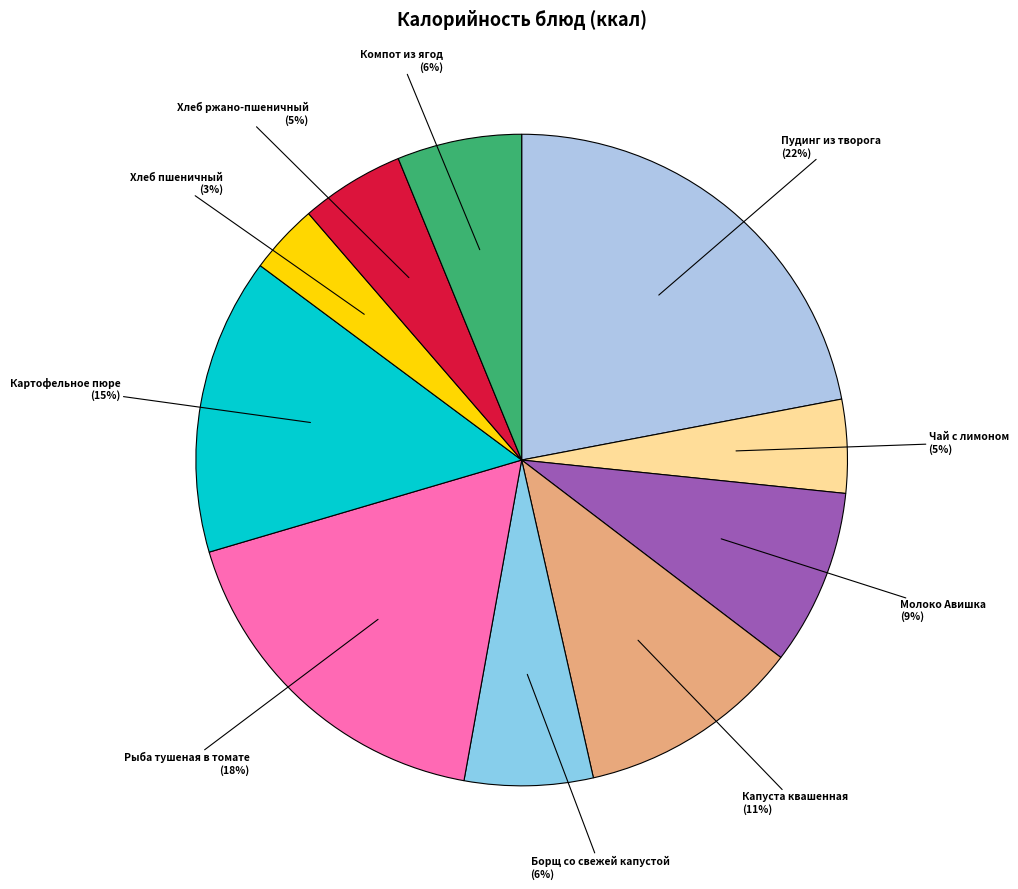

Is there any slice that represents more than half of the pie?

No